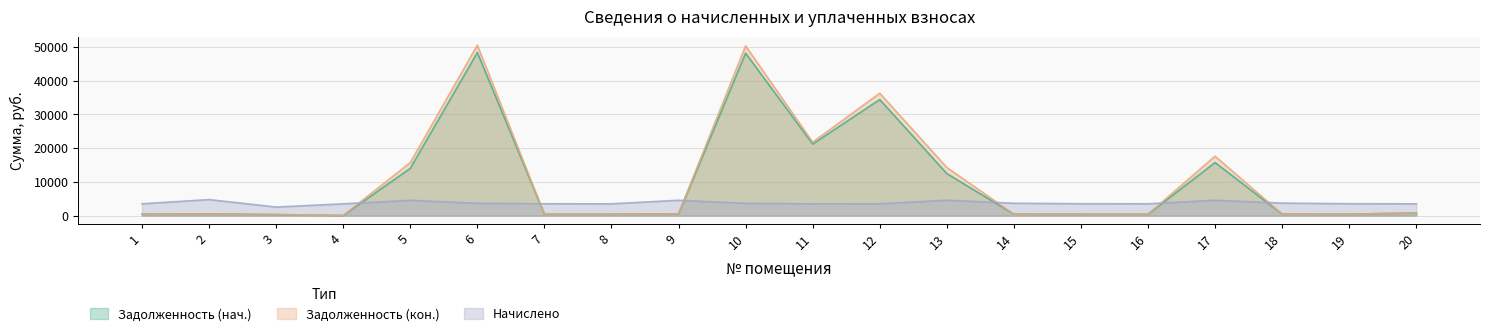

The Начислено series shows 5984.9 at 10. True or false?

False